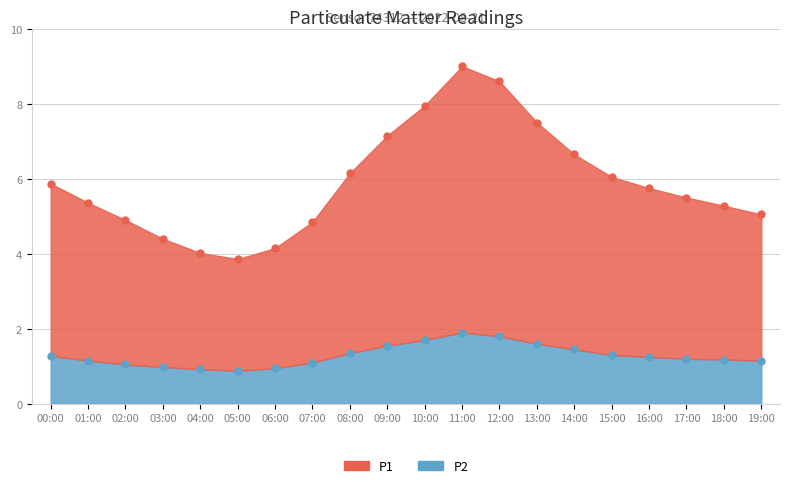

True or false: P2 has more than 2 interior local peaks.

False